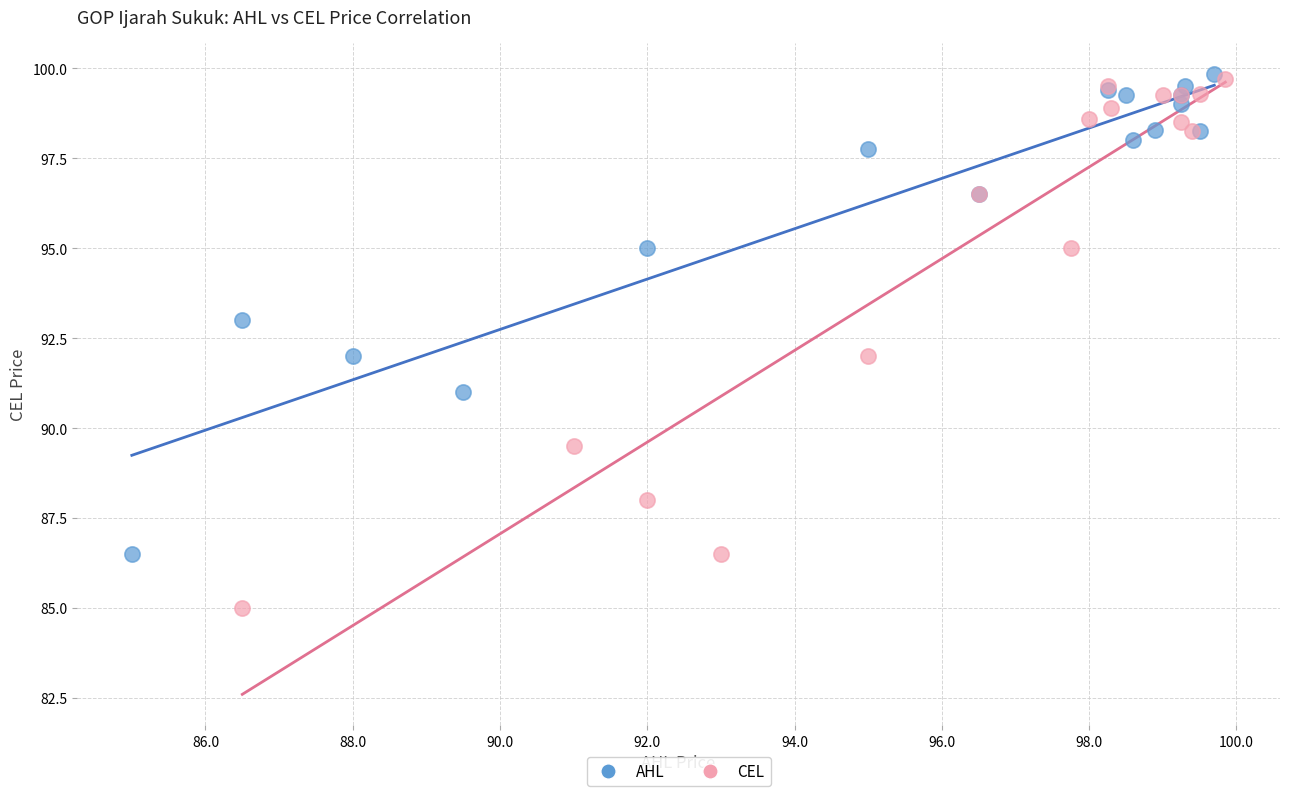

Which series reaches the minimum Y coordinate?

CEL